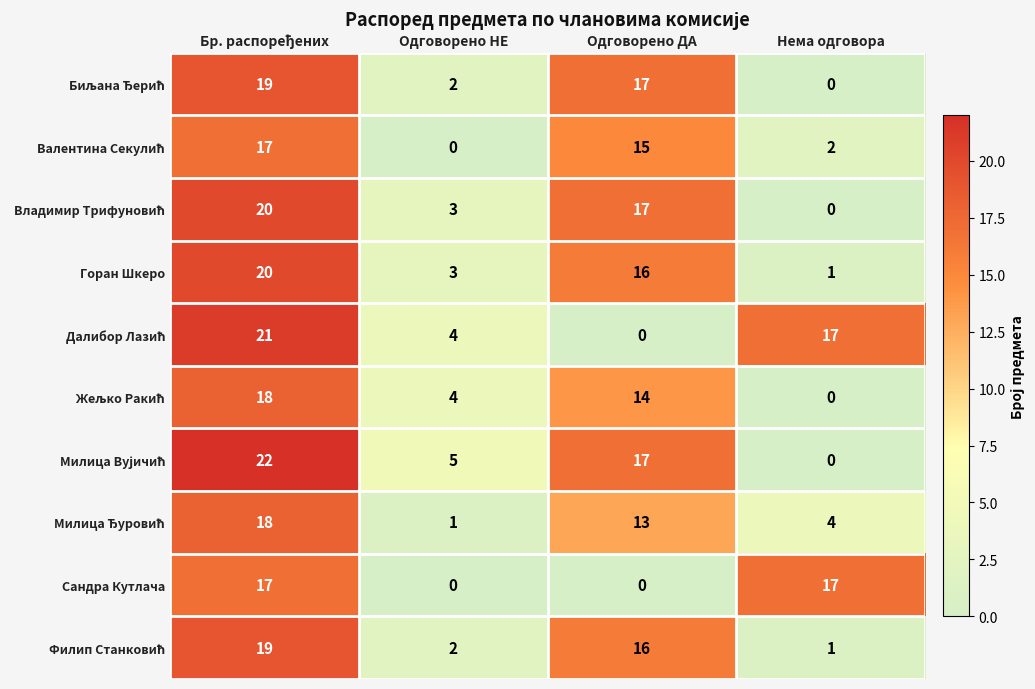

What is the maximum value shown in the chart?

22